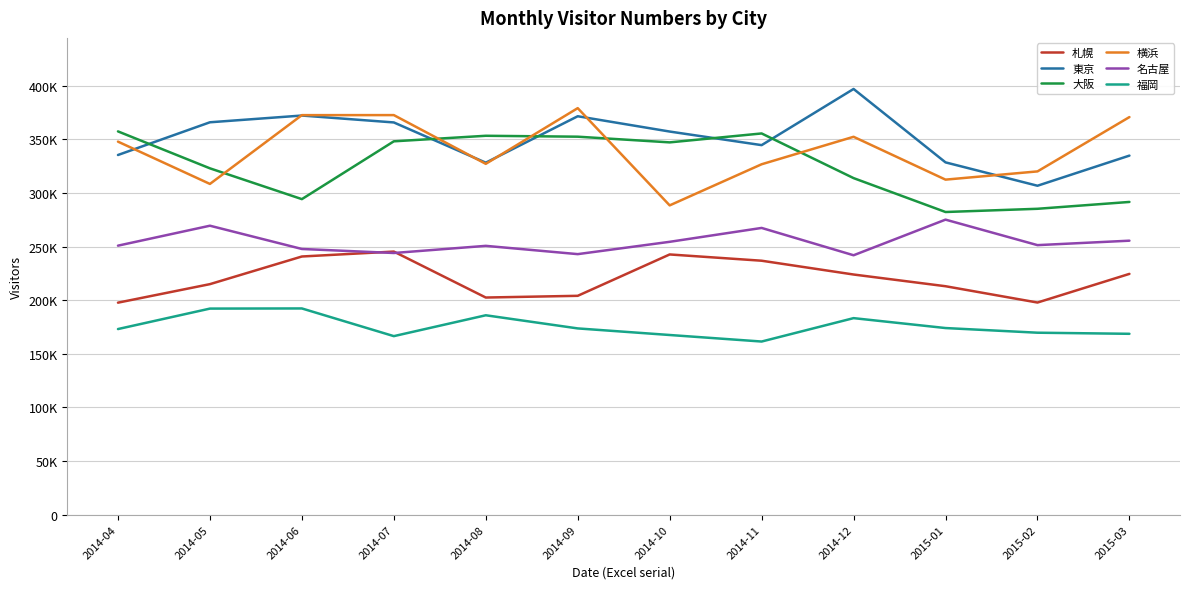

What is the difference between the second highest and minimum values in the 名古屋 series?

27563